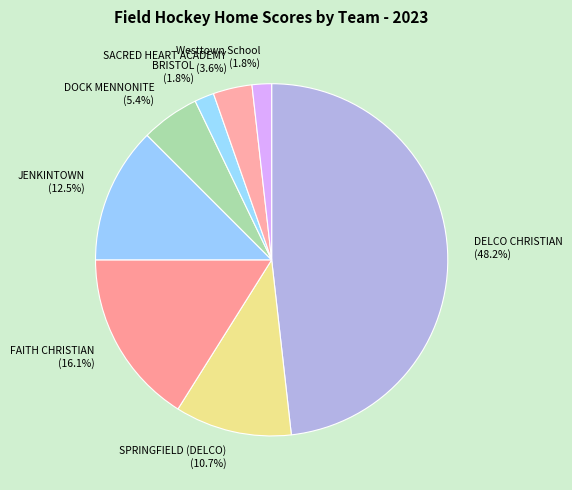

Is there a majority slice in this chart?

No